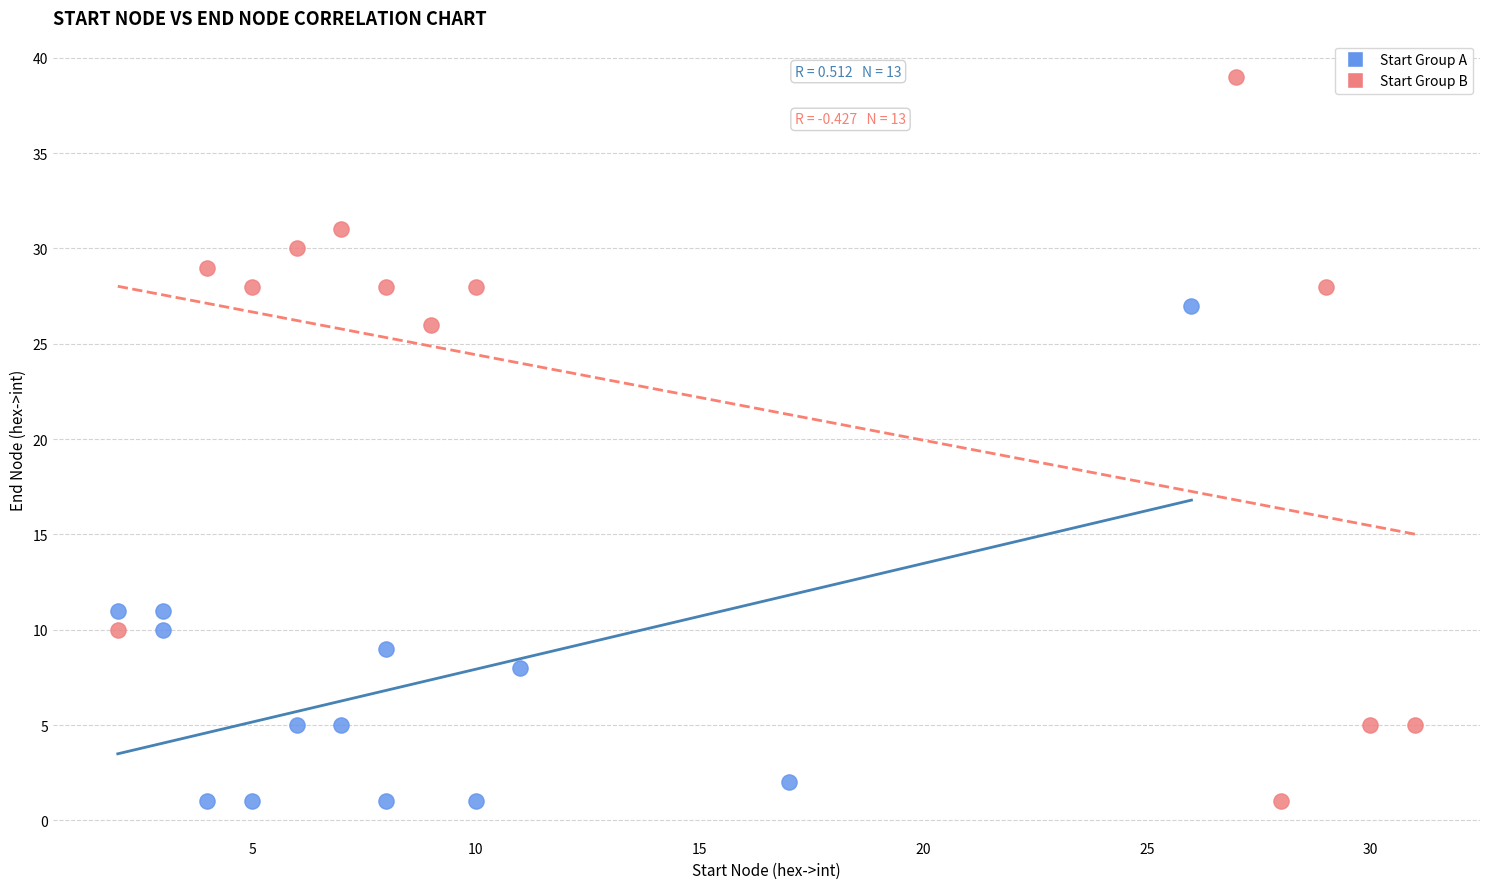

Which series has the largest Y range (max minus min)?

Start Group B